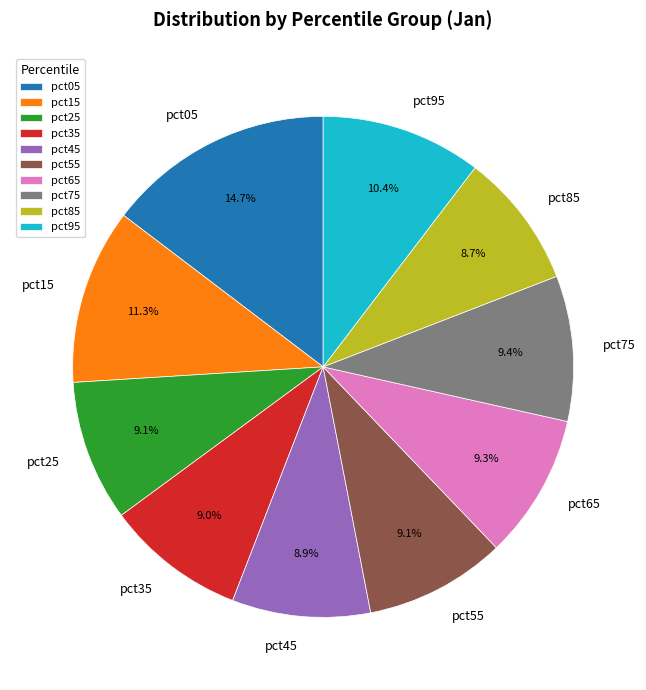

Which category has the biggest portion of the pie?

pct05